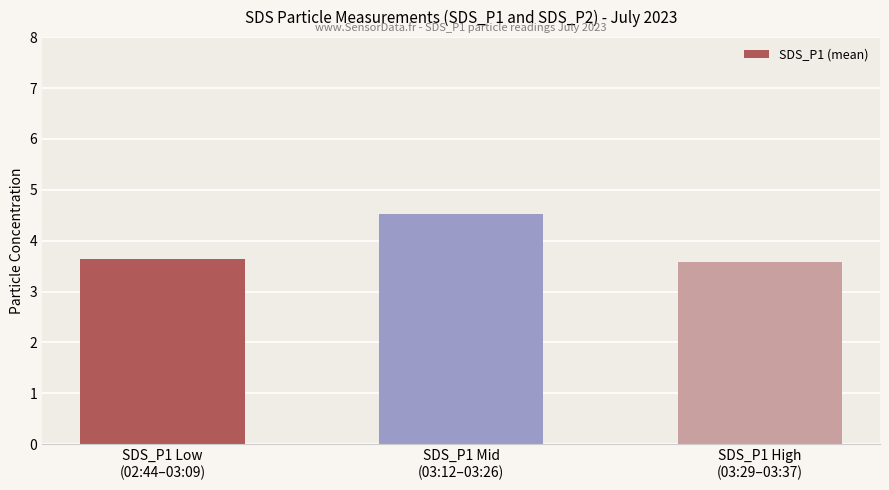

What is the difference between the maximum and second lowest values?

0.9